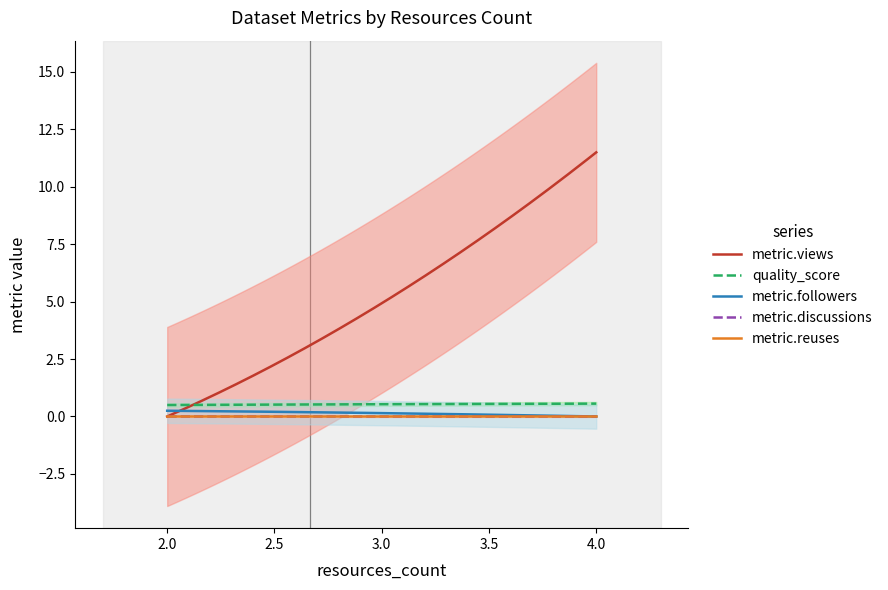

True or false: metric.views has a value of 0.0 at 2.

True